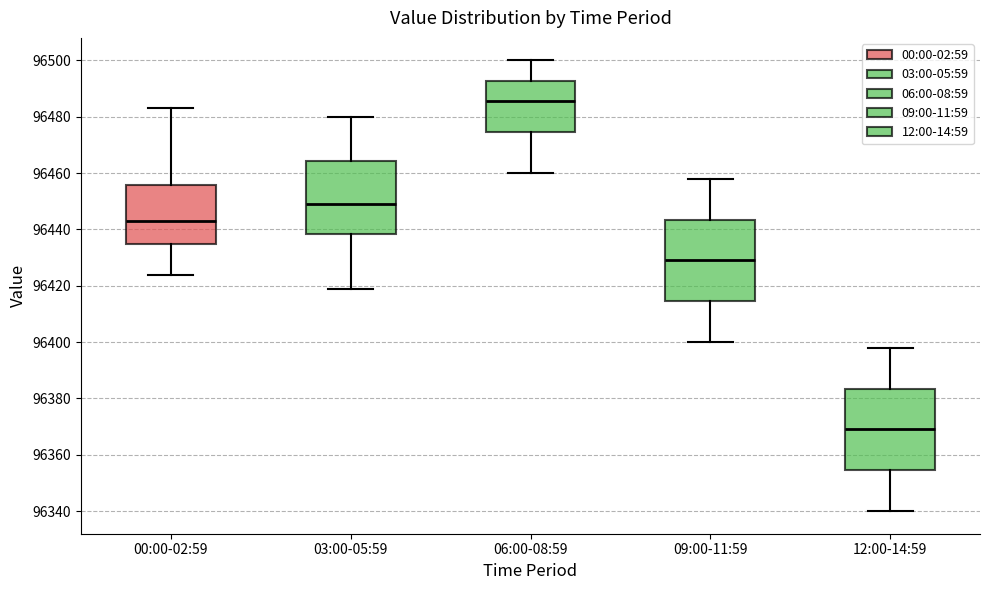

Reading left to right, read every box against the y-axis: the position of its median line, the range the box covers, and the ends of its whiskers. The values are not printed on the chart, so give them approximately, as read against the axis.

00:00-02:59: median 96444, box 96436 to 96456, whiskers 96424 to 96484
03:00-05:59: median 96450, box 96438 to 96464, whiskers 96420 to 96480
06:00-08:59: median 96486, box 96474 to 96492, whiskers 96460 to 96500
09:00-11:59: median 96430, box 96414 to 96444, whiskers 96400 to 96458
12:00-14:59: median 96370, box 96354 to 96384, whiskers 96340 to 96398